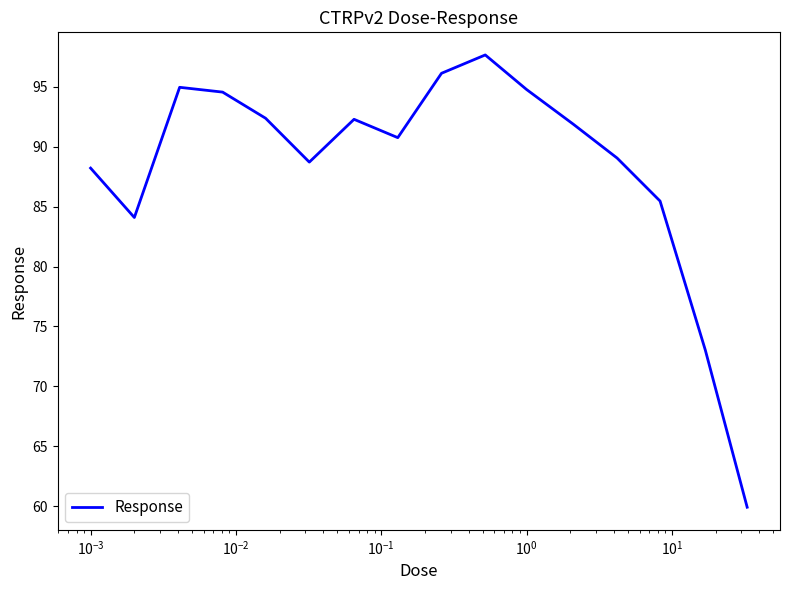

What is the difference between the maximum and minimum values?

37.7